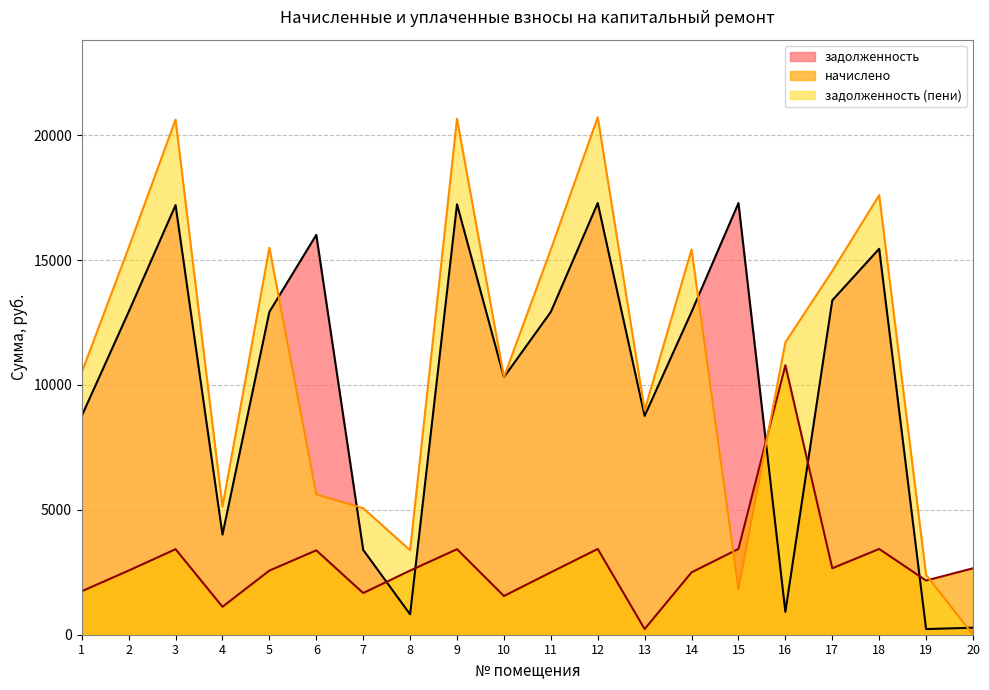

At which category does the chart reach its minimum across all series?

20